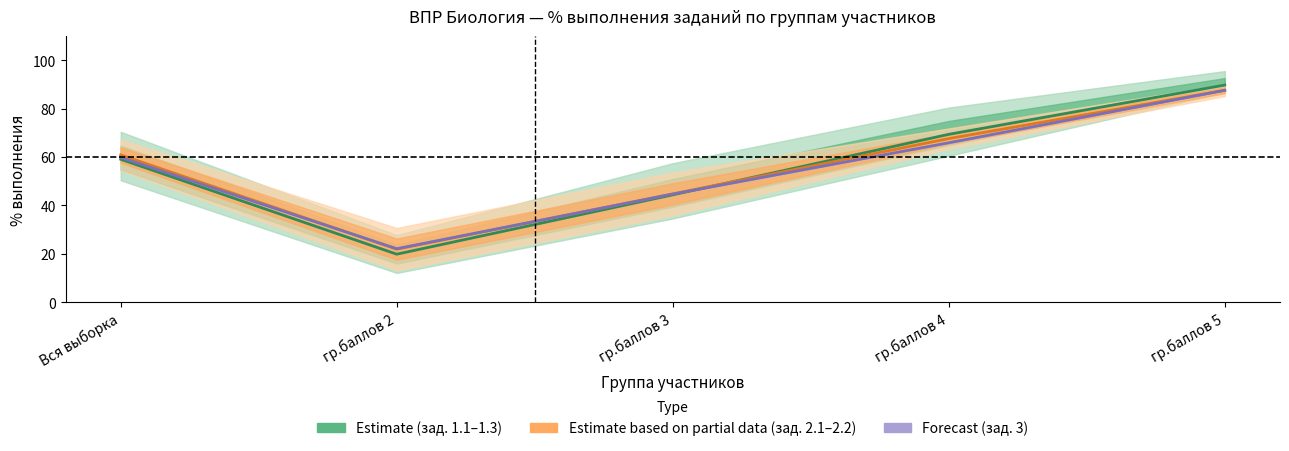

Which series changed the most between гр.баллов 3 and гр.баллов 5?

Estimate (зад. 1.1–1.3)